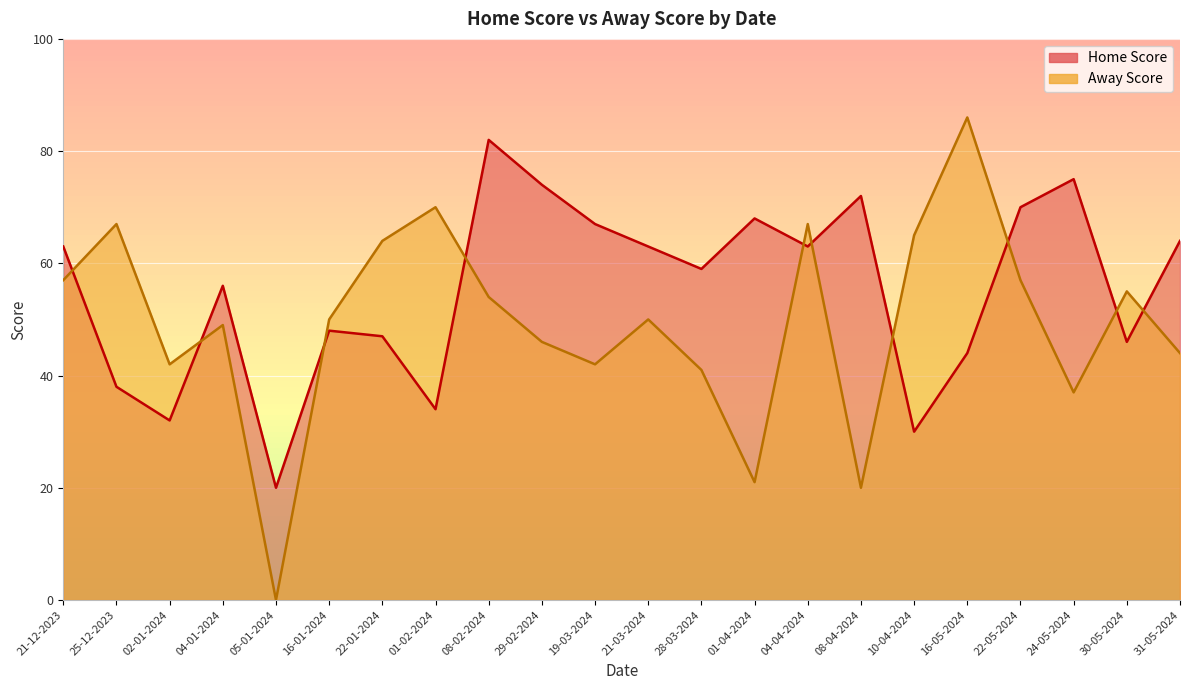

How many interior local valleys does the Home Score series have?

7